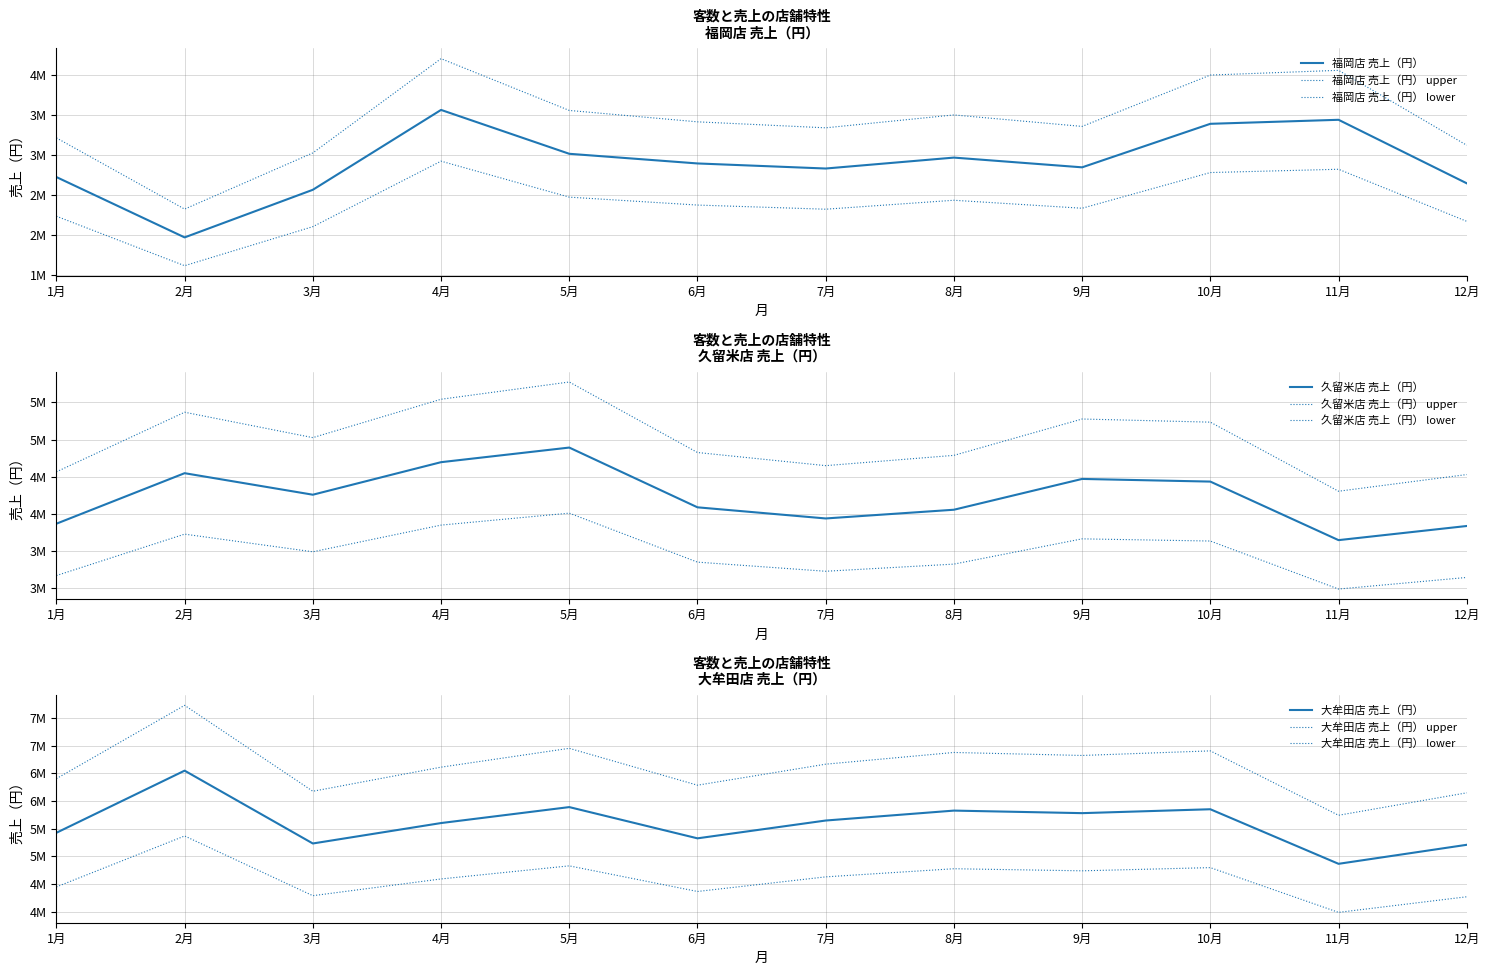

What are all the series names shown in the legend?

福岡店 売上（円）, 久留米店 売上（円）, 大牟田店 売上（円）